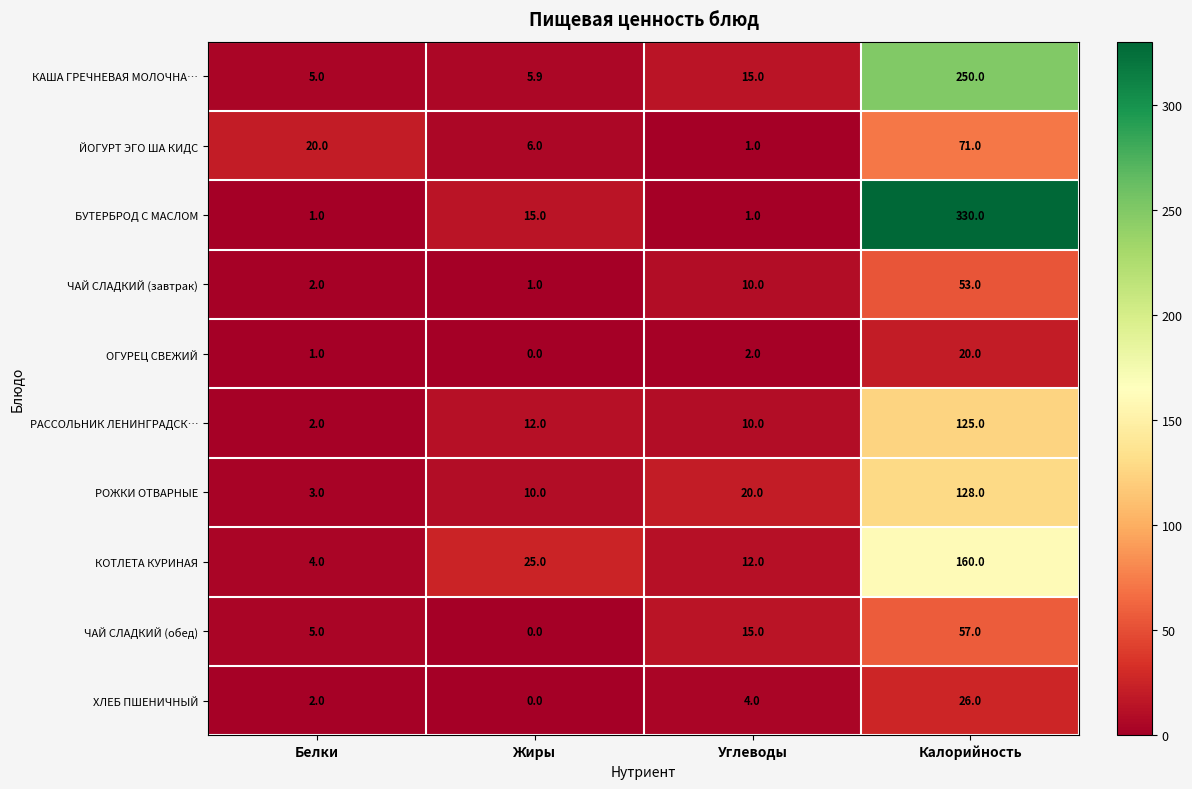

Which series has the largest range (max minus min)?

БУТЕРБРОД С МАСЛОМ